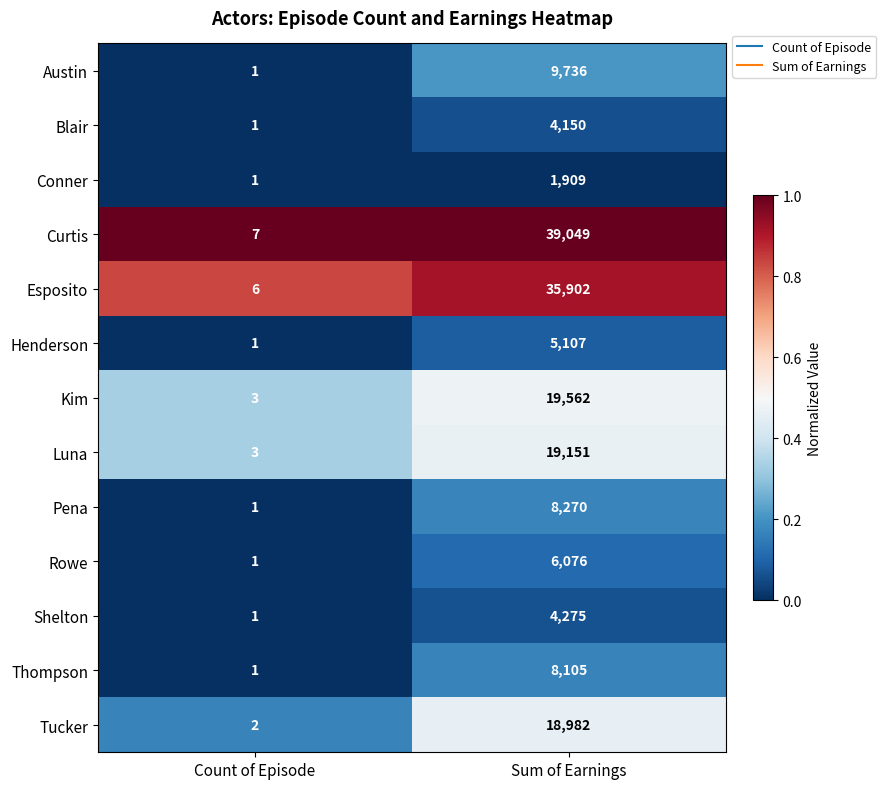

List the series in order of their peak value, lowest first.

Conner, Blair, Shelton, Henderson, Rowe, Thompson, Pena, Austin, Tucker, Luna, Kim, Esposito, Curtis